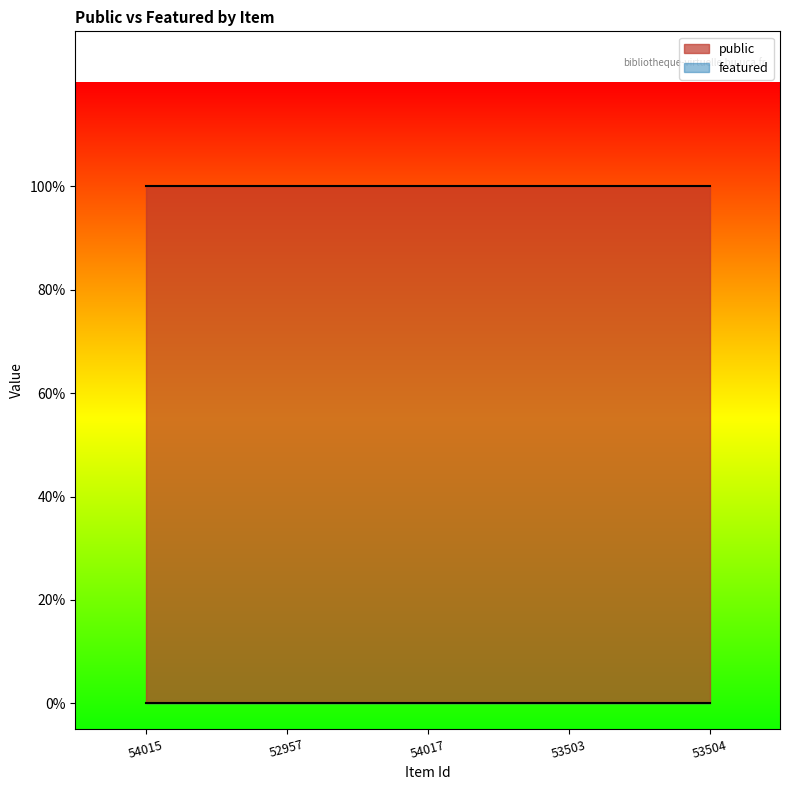

What is the spread (max minus min) of values at 52957?

1